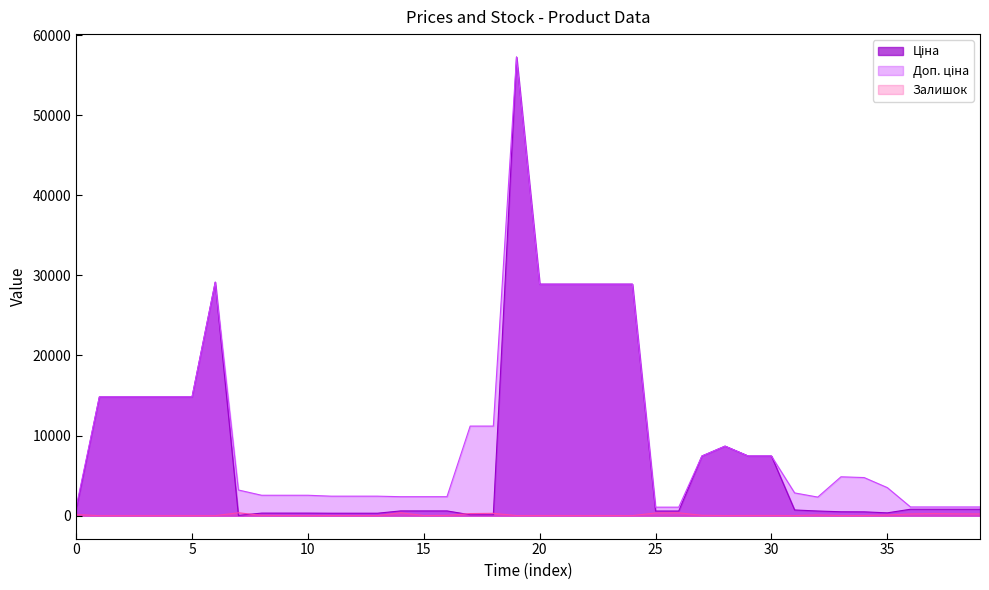

Is it true that Доп. ціна equals 4474.9 at 271652174?

False